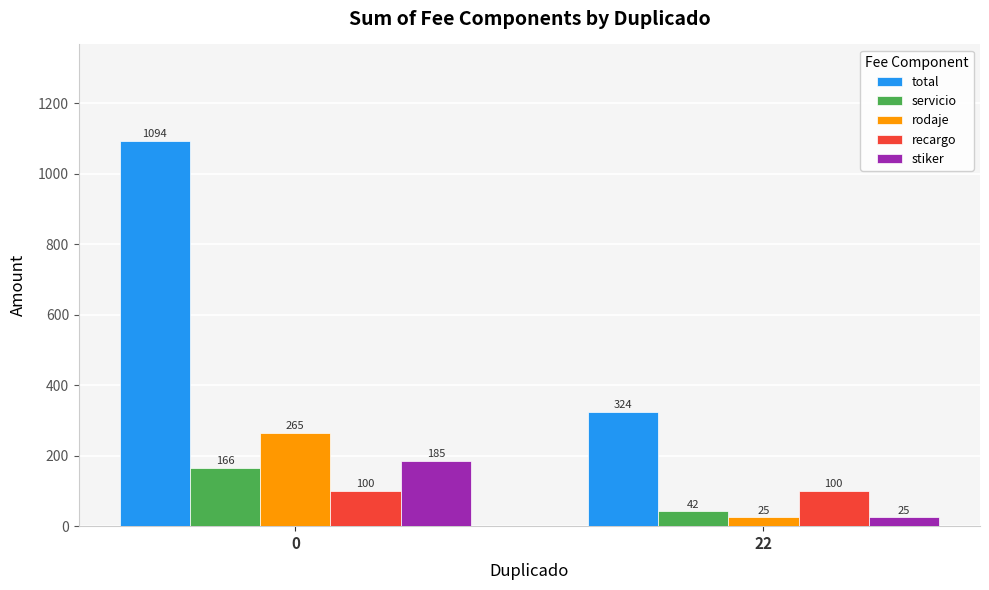

Rank the categories by servicio value from highest to lowest.

0, 22